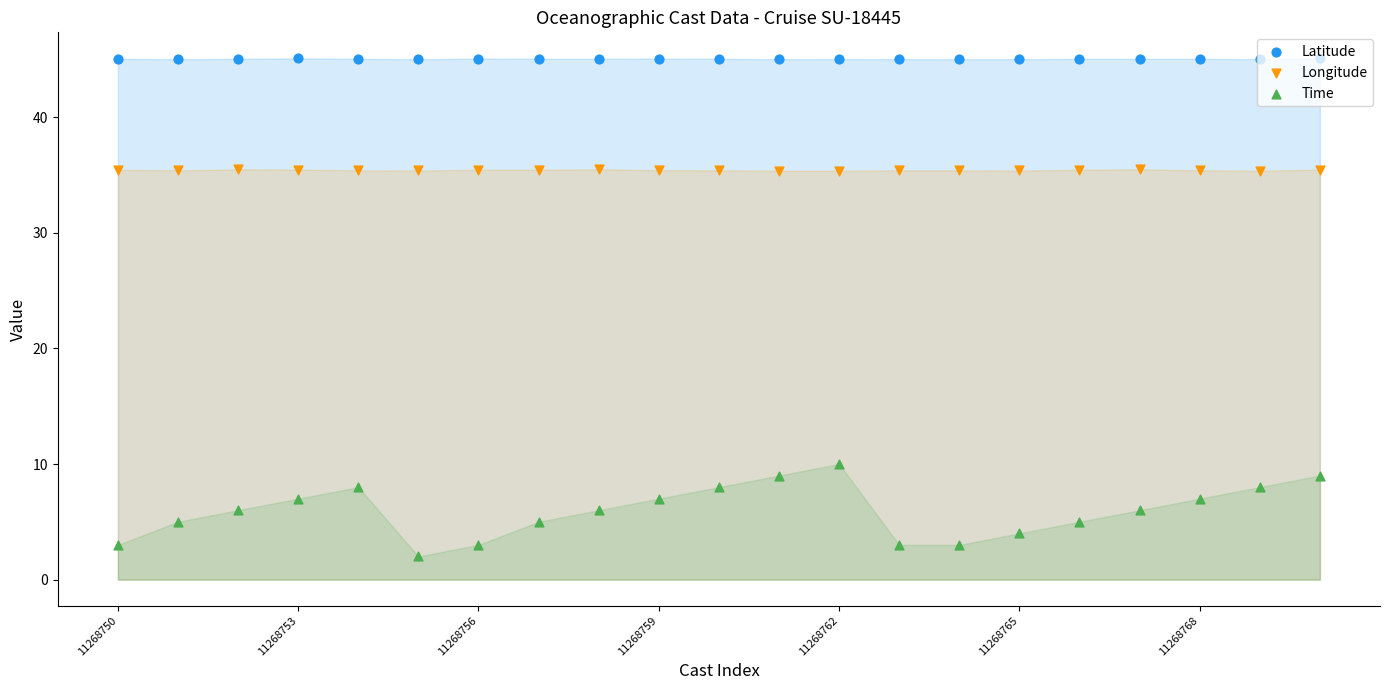

Which series contains the lowest Y value?

Time